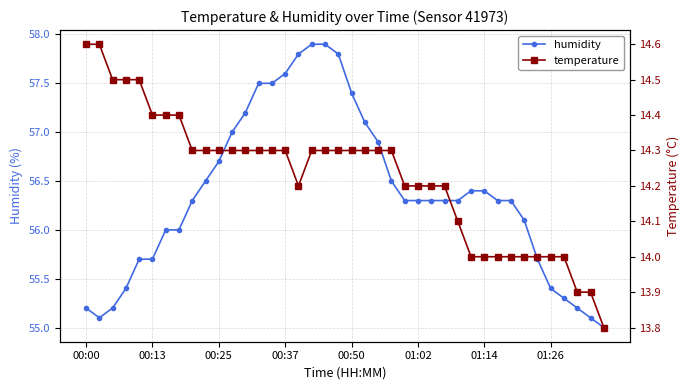

What is the smallest value displayed?

13.8